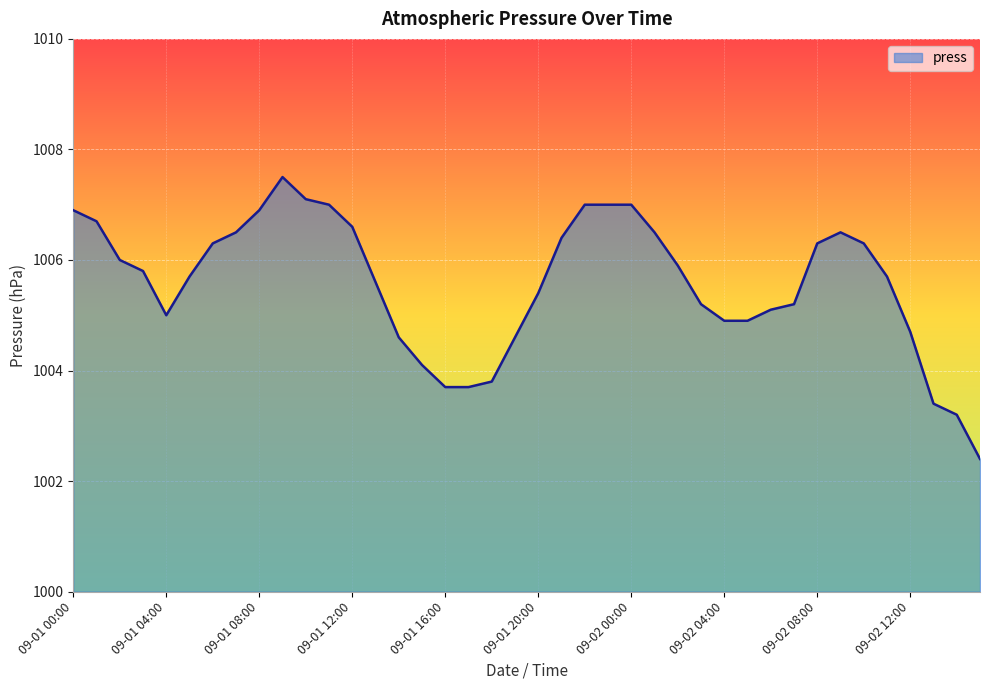

What is the smallest value displayed?

1002.4